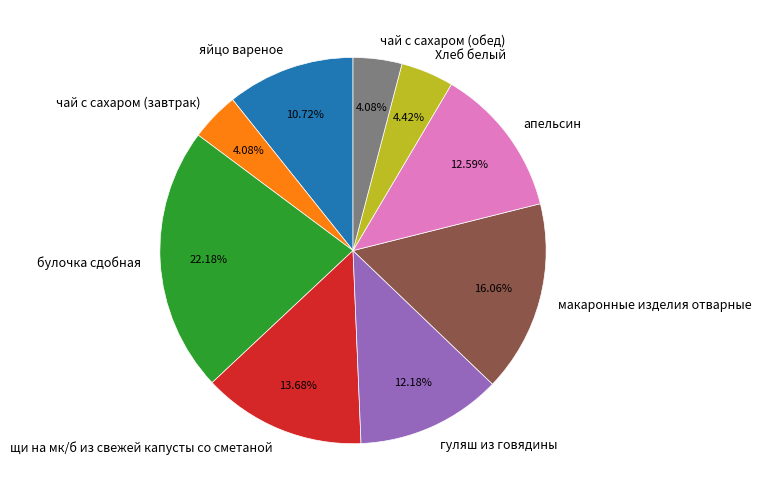

How many slices are in this pie chart?

9